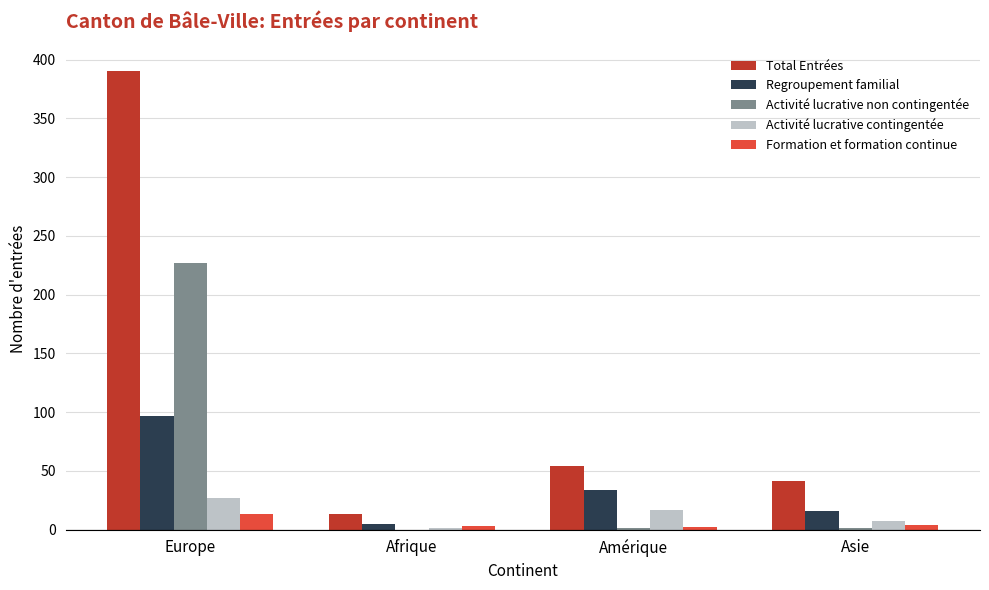

Which series has the largest total across all categories?

Total Entrées